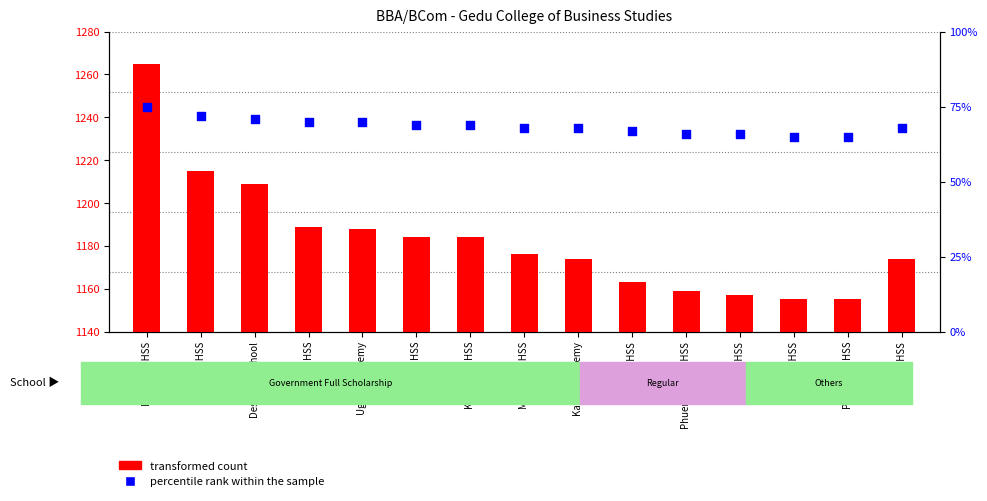

What is the total value across all series at Jampel HSS?

1253